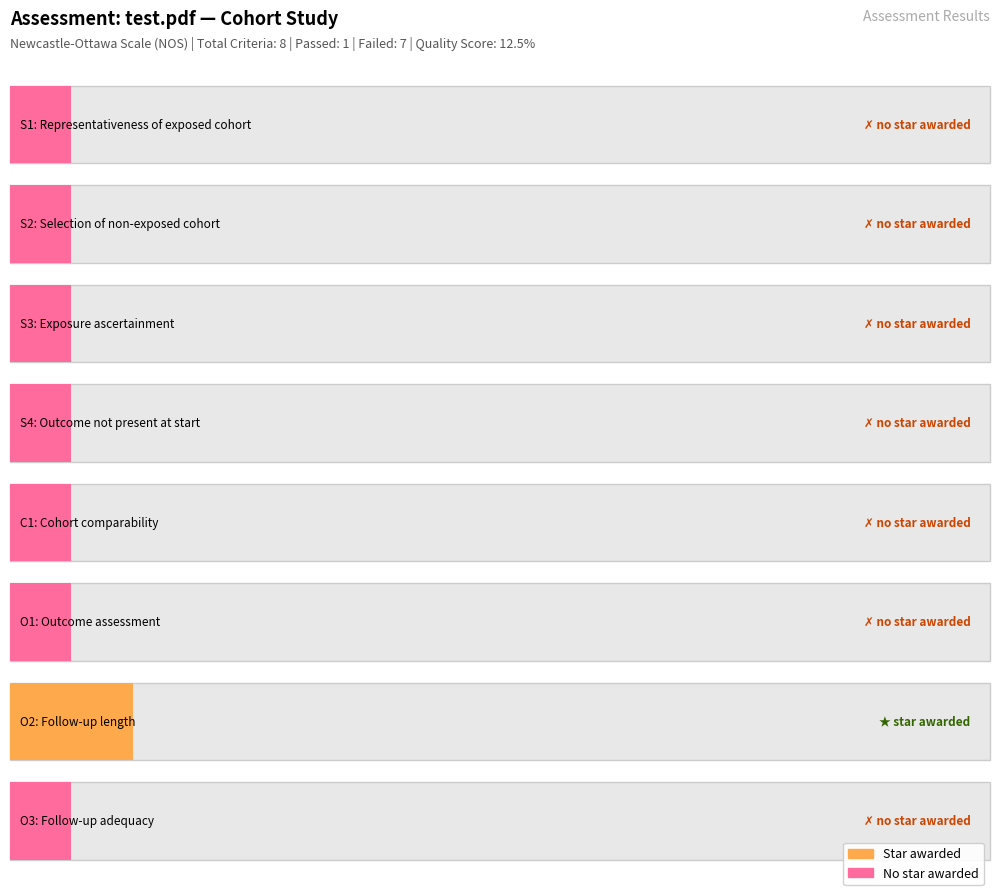

Rank the series by their average value, from highest to lowest.

Quality_Score_Percent, Criteria_Failed, Criteria_Passed